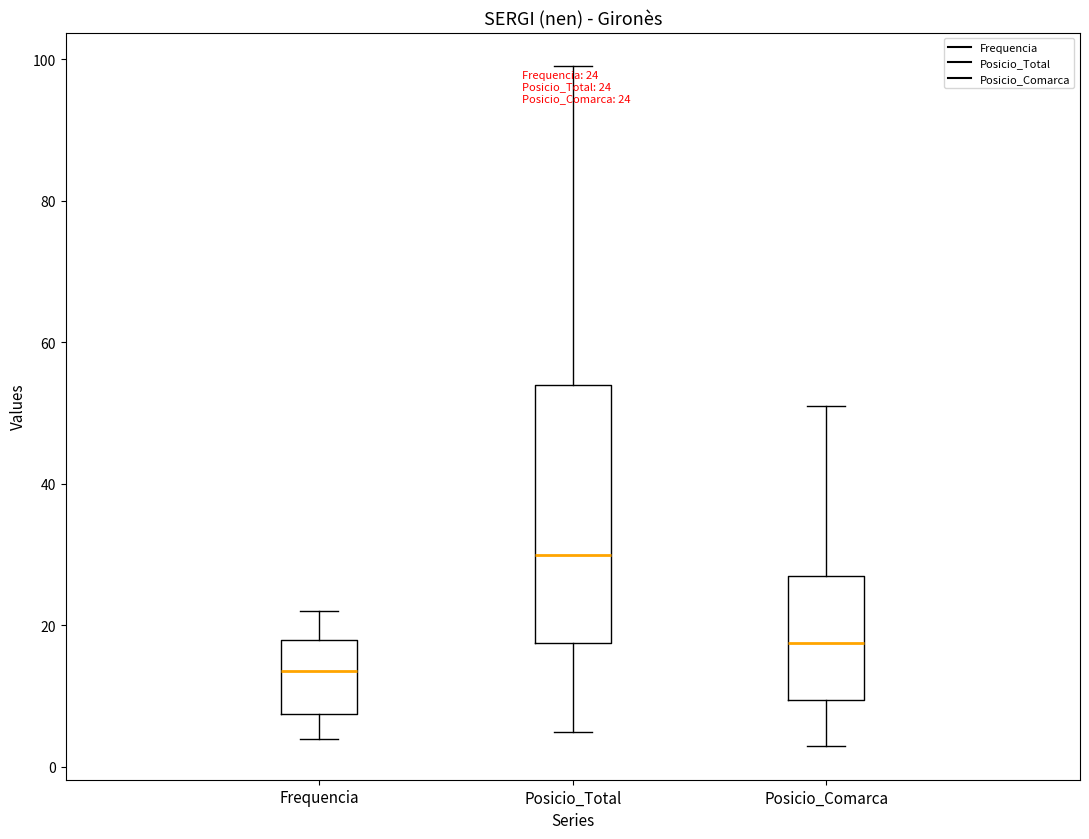

Which box is the tallest, from its lower edge to its upper edge?

Posicio_Total